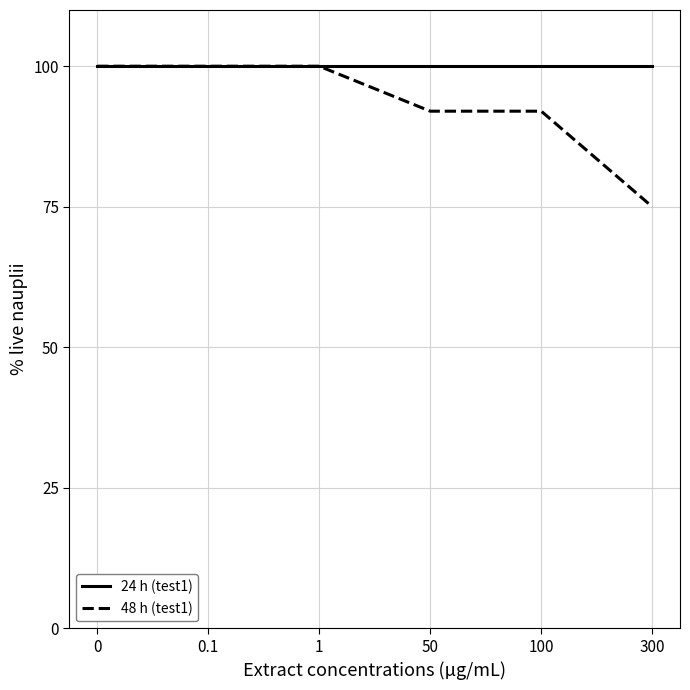

Reading left to right, extract all data points from this chart.

24 h (test1): 100	100	100	100	100	100
48 h (test1): 100	100	100	92	92	75